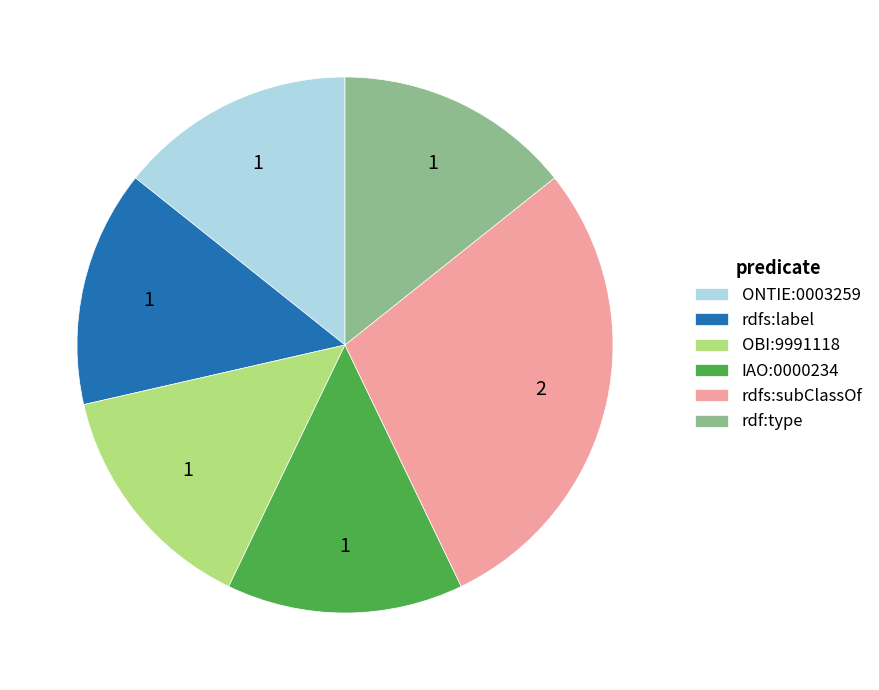

Is the sum of rdfs:subClassOf and rdfs:label greater than half?

No